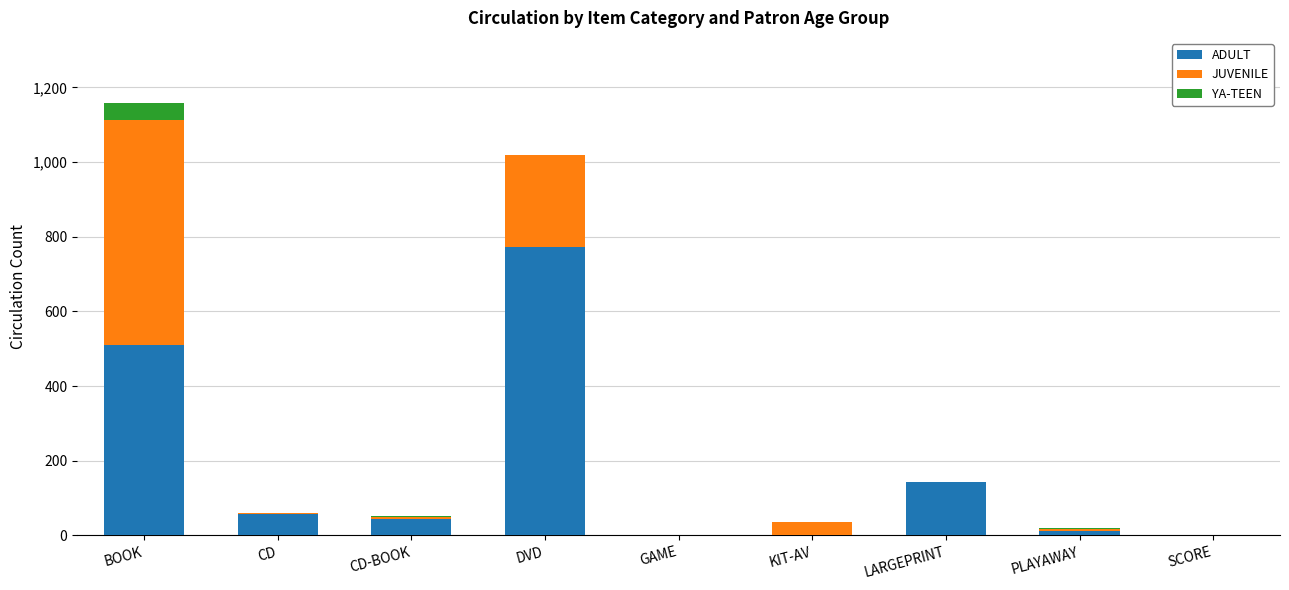

At which category is the sum across all series the highest?

BOOK